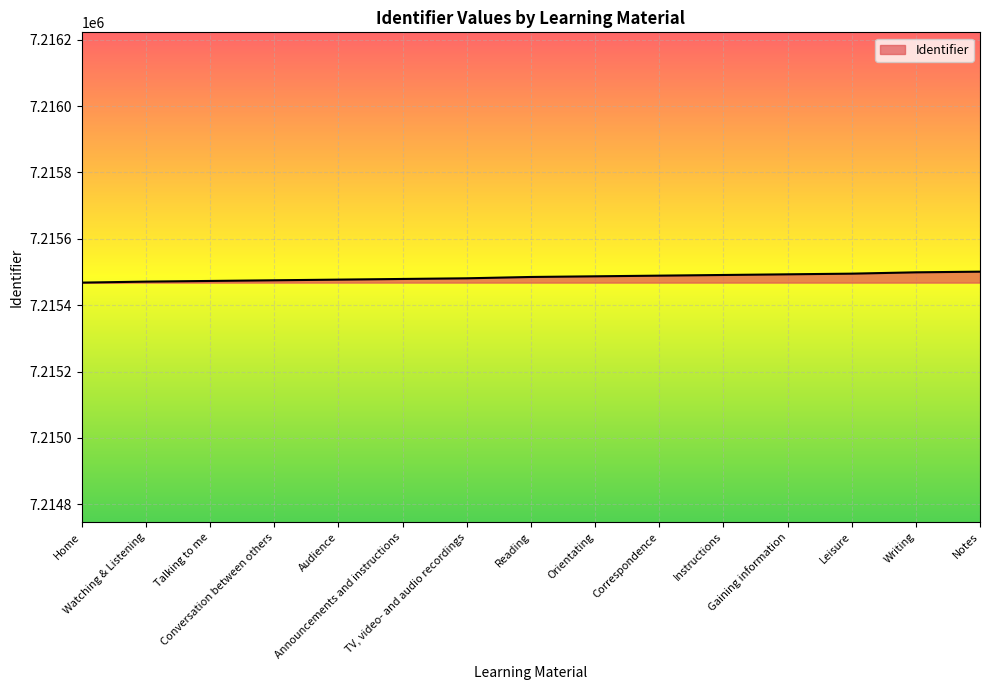

Read the value at Audience, to the nearest 10.

7215480